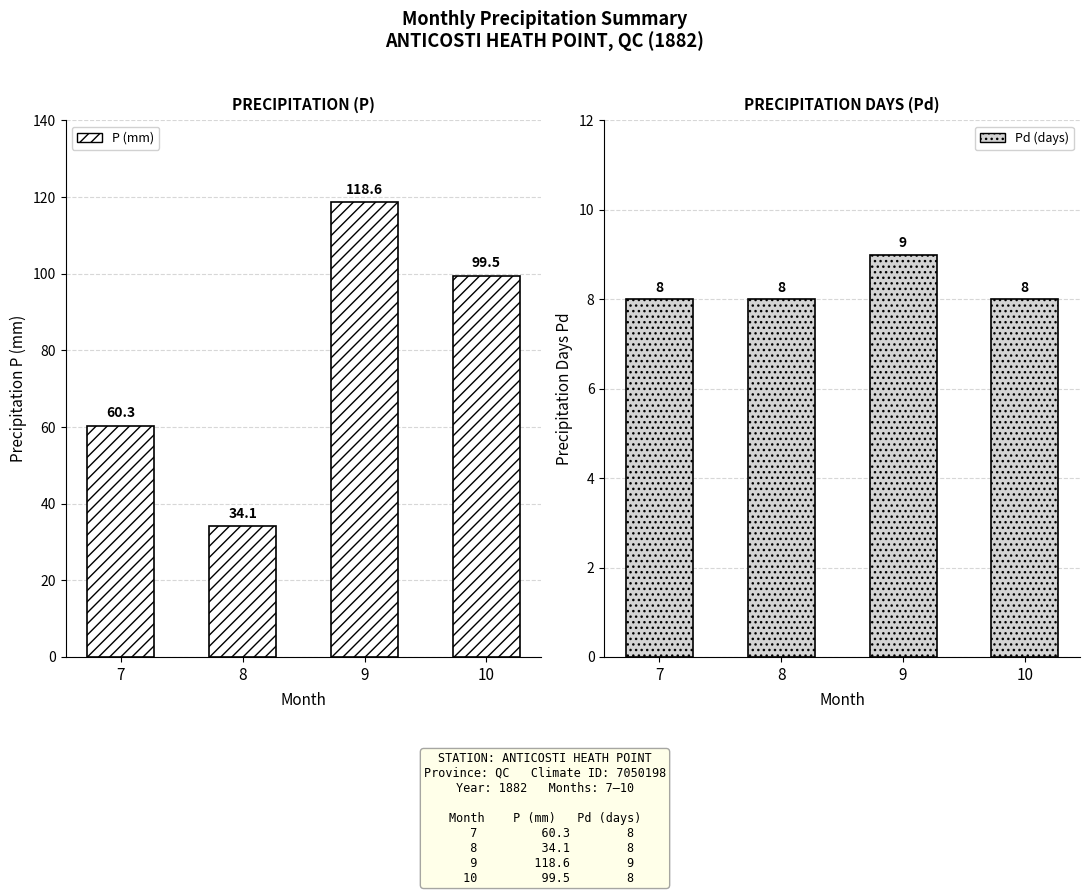

What is the difference between the highest and lowest values at 8?

26.1